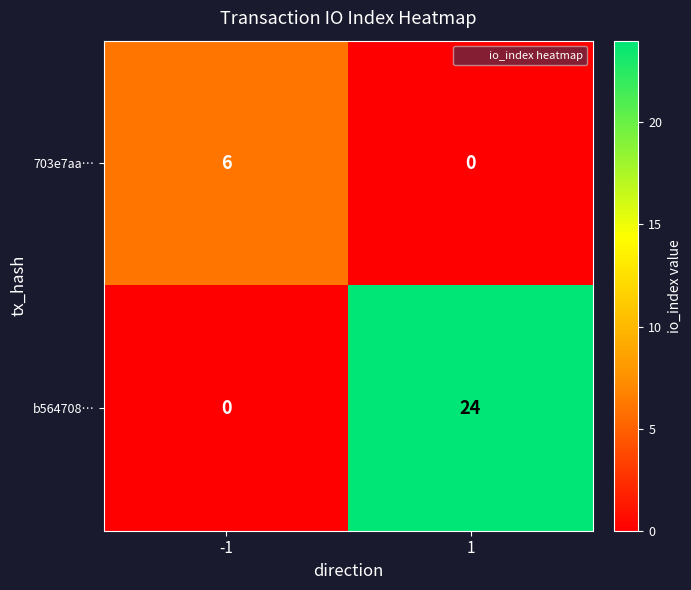

What is the sum of all 703e7aa… values?

6